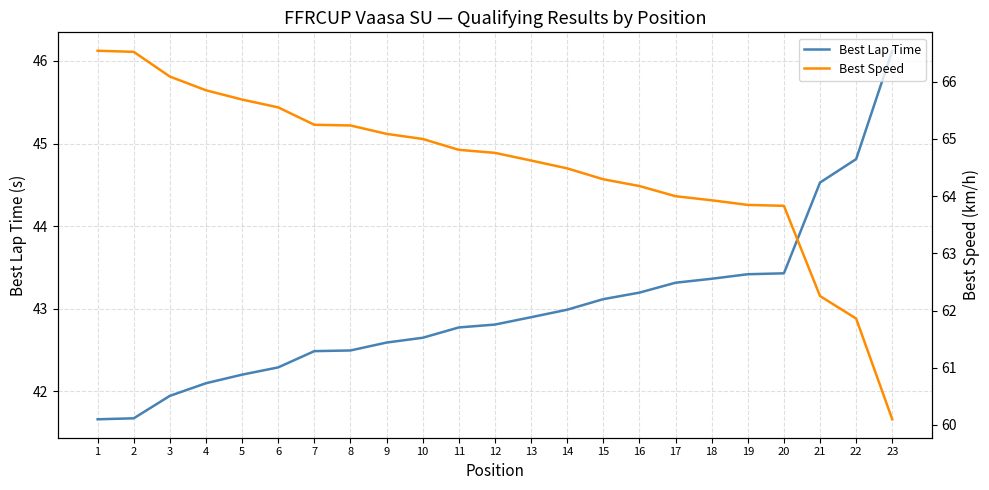

How many categories are shown in the chart?

23